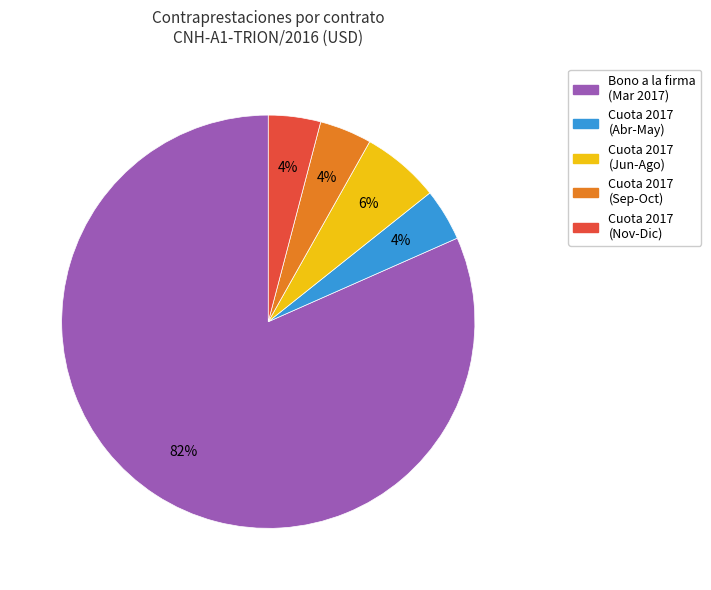

How many segments does this pie chart have?

5